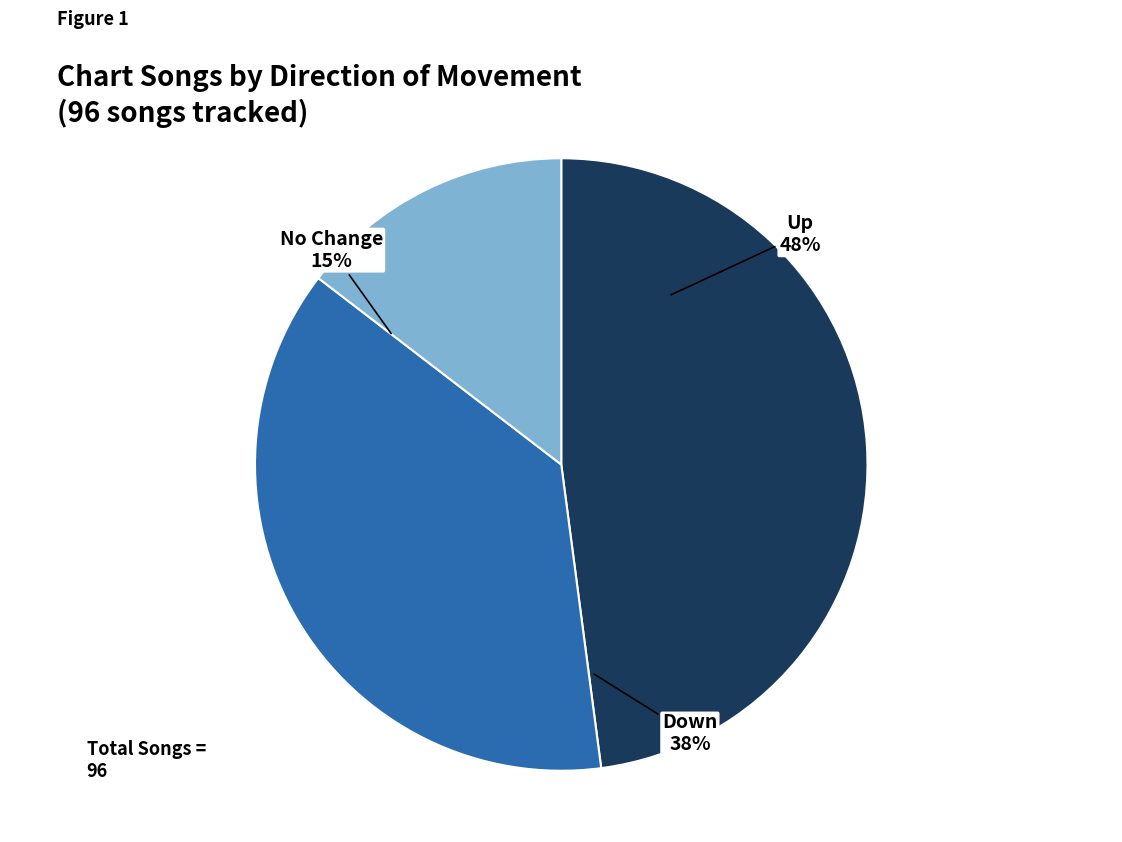

Does - account for over 50% of the chart?

No